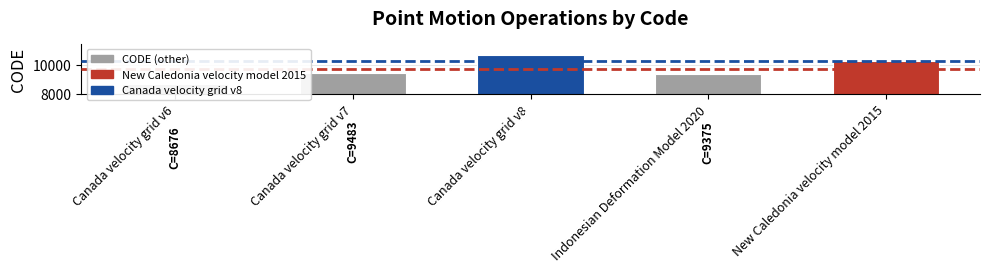

What is the sum of all values?

48564